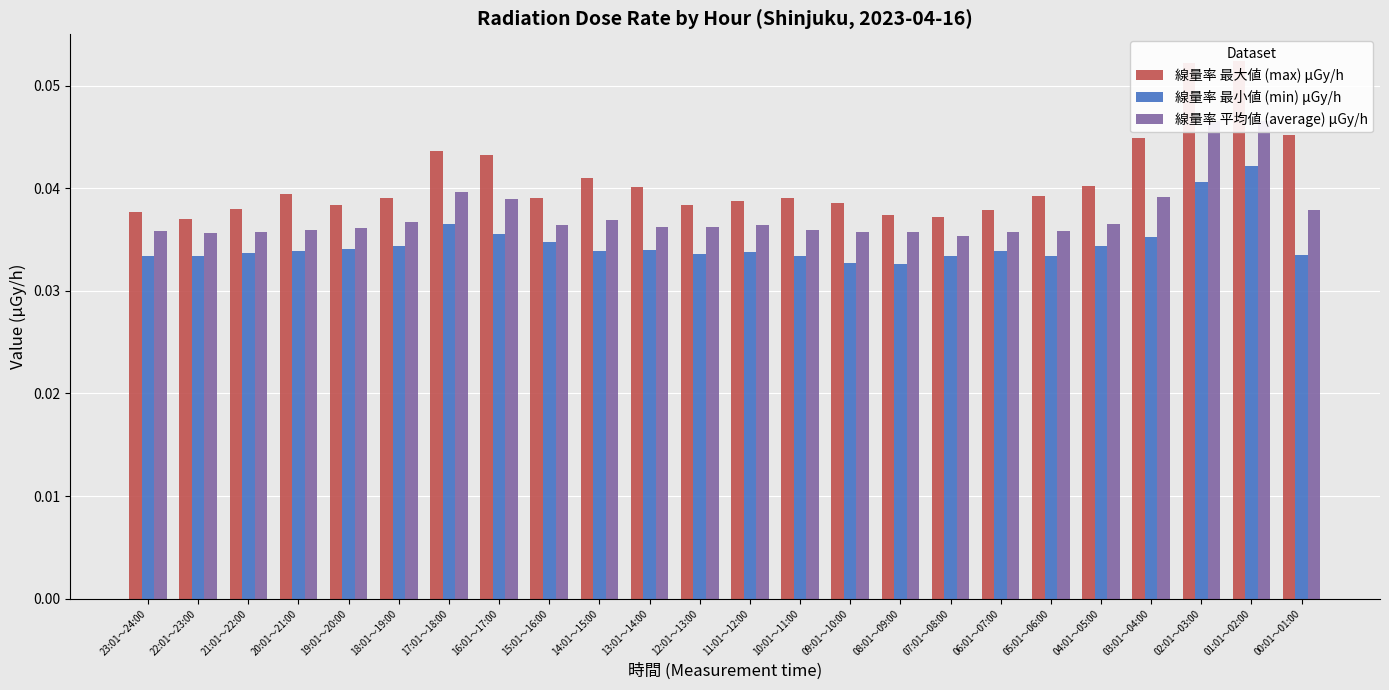

The value of 線量率 最小値 (min) μGy/h at 17:01～18:00 is 0.1. True or false?

False